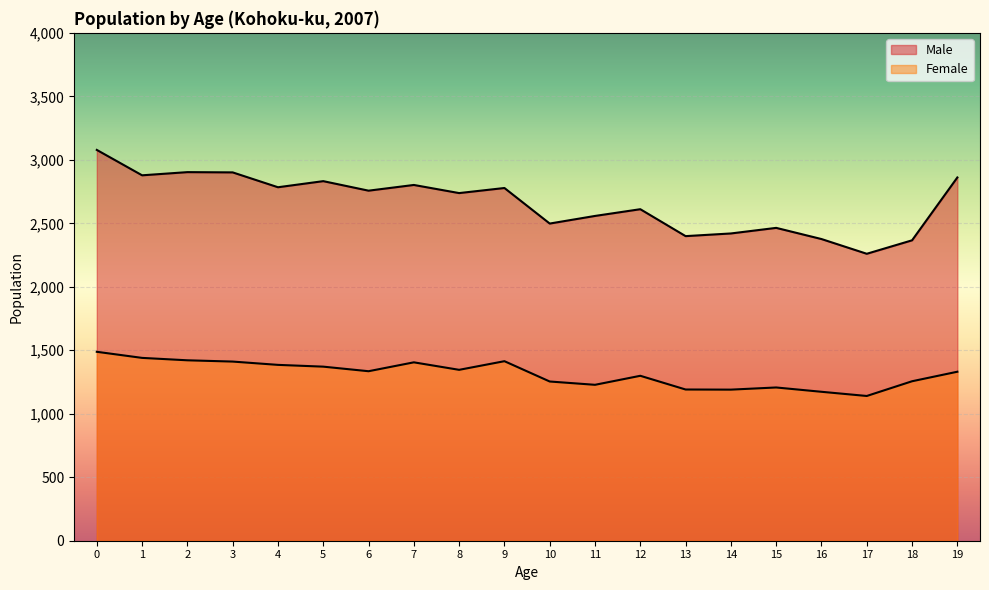

Rank the series by their maximum value, from highest to lowest.

Male, Female